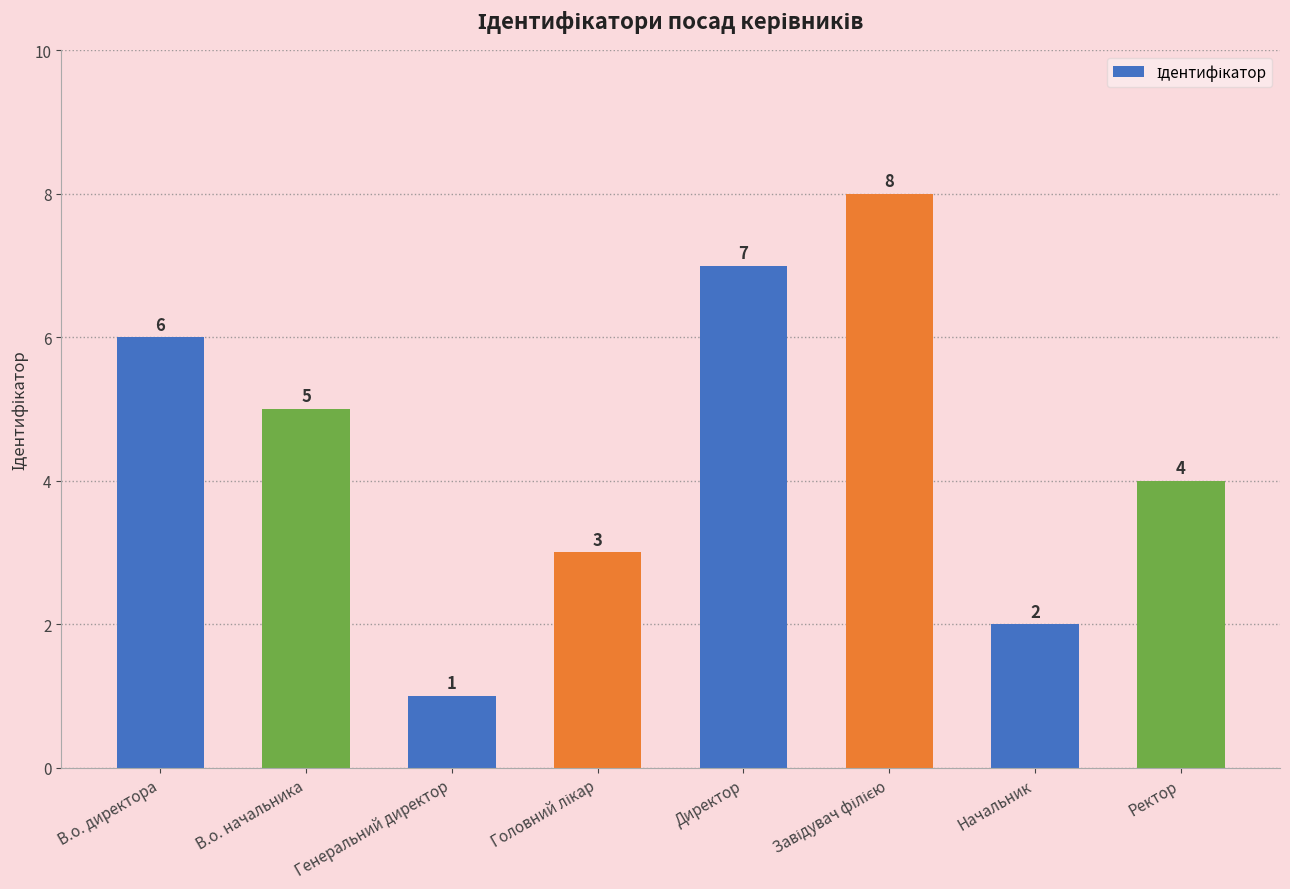

What is the change in value from Генеральний директор to Начальник?

+1